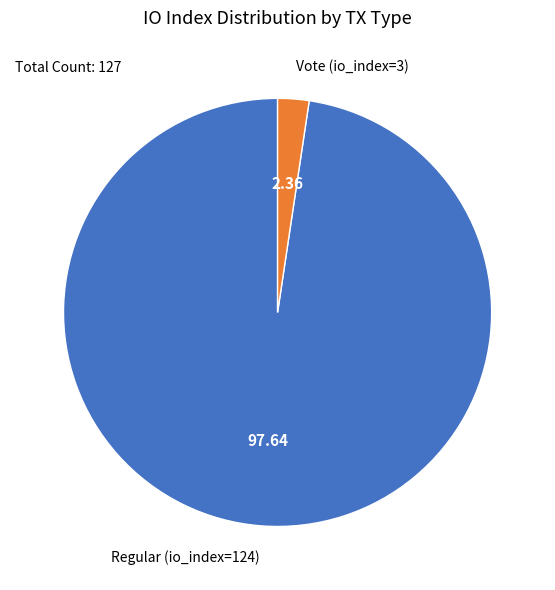

How many segments does this pie chart have?

2